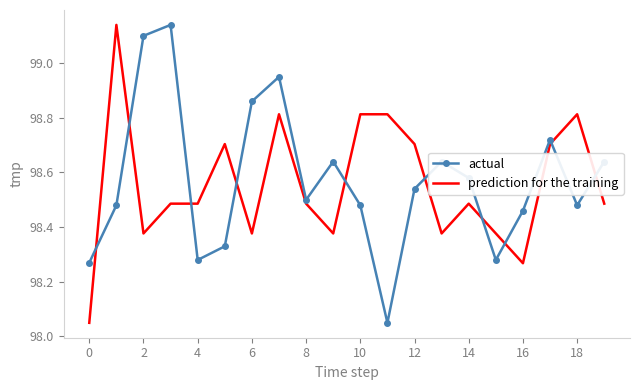

What is the difference between the maximum and minimum values in the actual series?

1.1